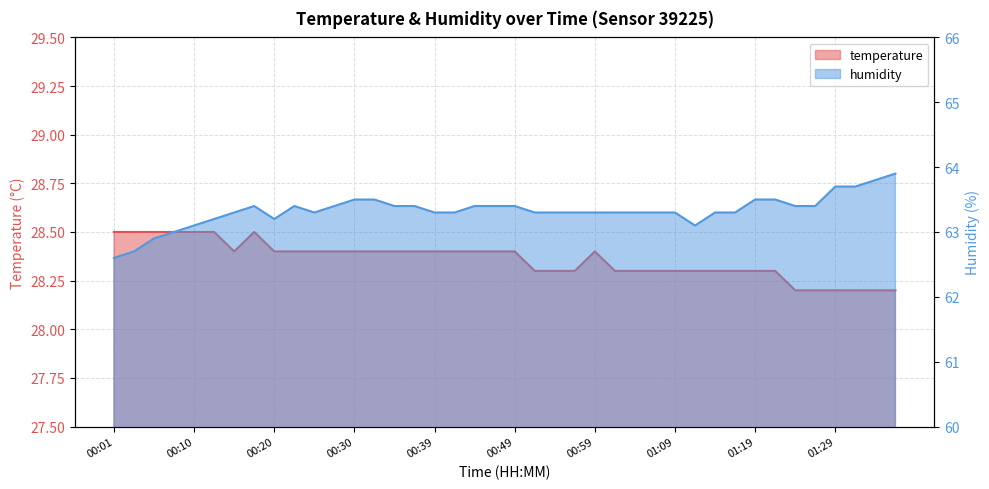

List the series in order of their peak value, highest first.

humidity, temperature